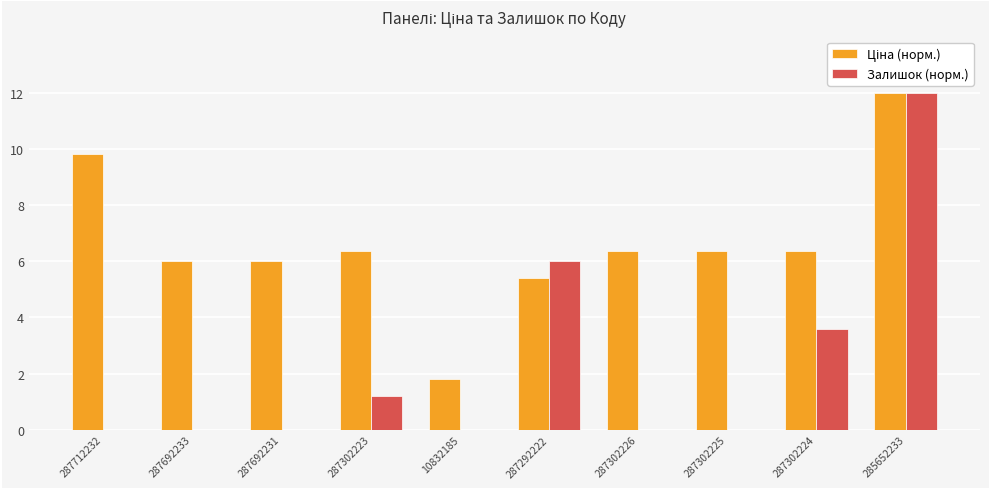

Between 287692231 and 287302223, which series saw the biggest shift?

Залишок (норм.)